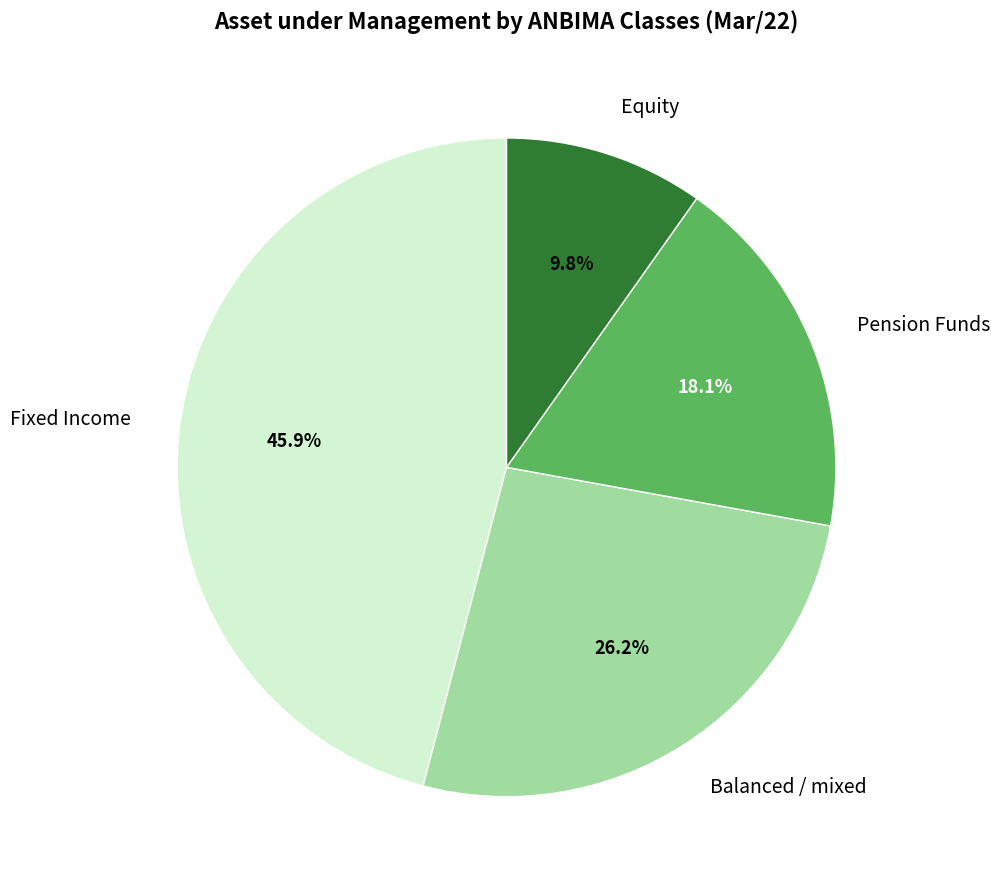

Rank the categories by value from lowest to highest.

Equity, Pension Funds, Balanced / mixed, Fixed Income